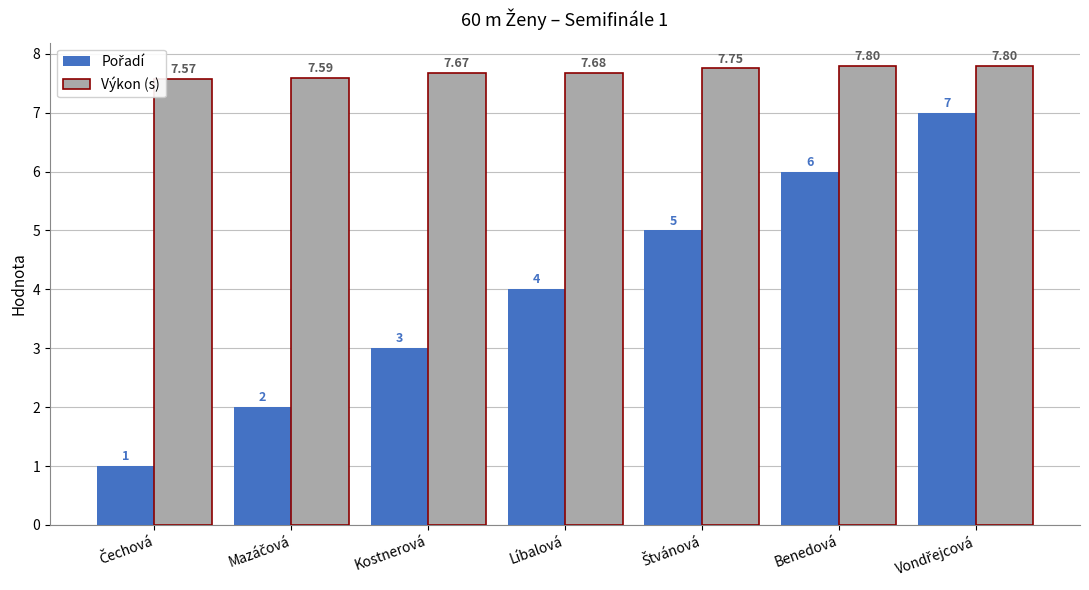

Which series has the largest total across all categories?

Výkon (s)